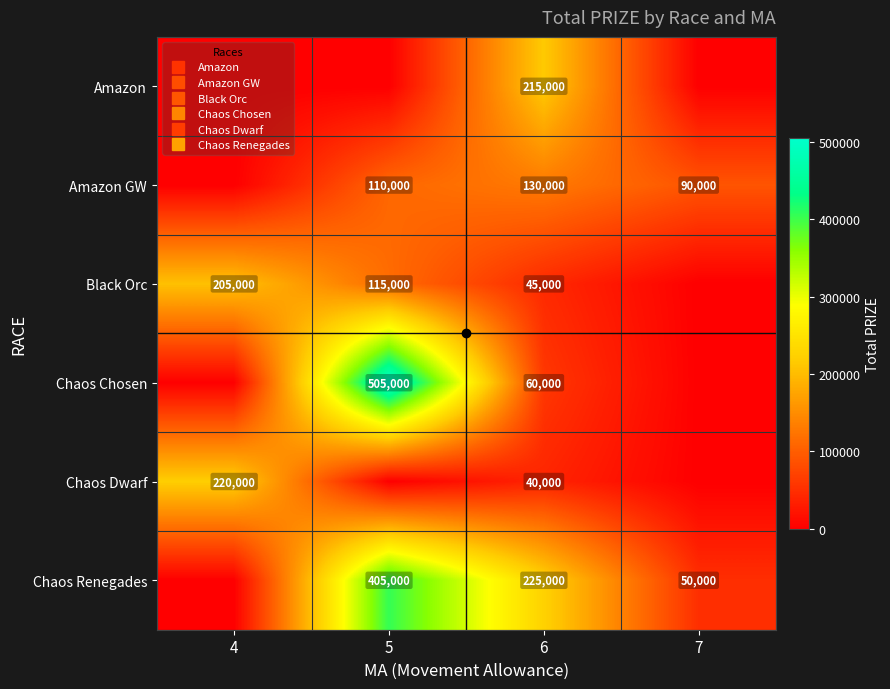

Which series has the largest total across all categories?

Chaos Renegades